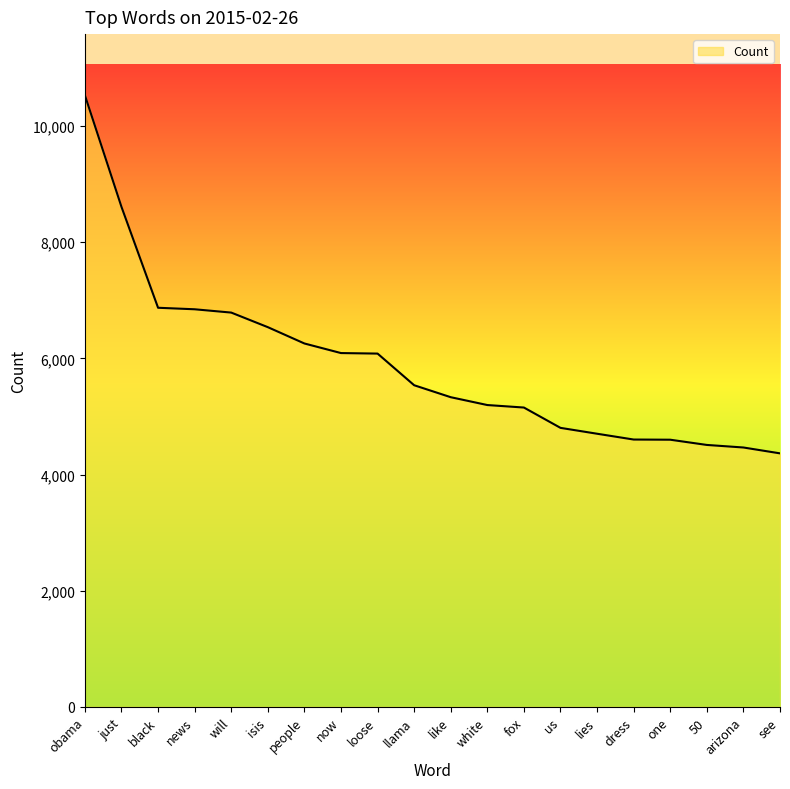

What is the greatest value displayed?

10531